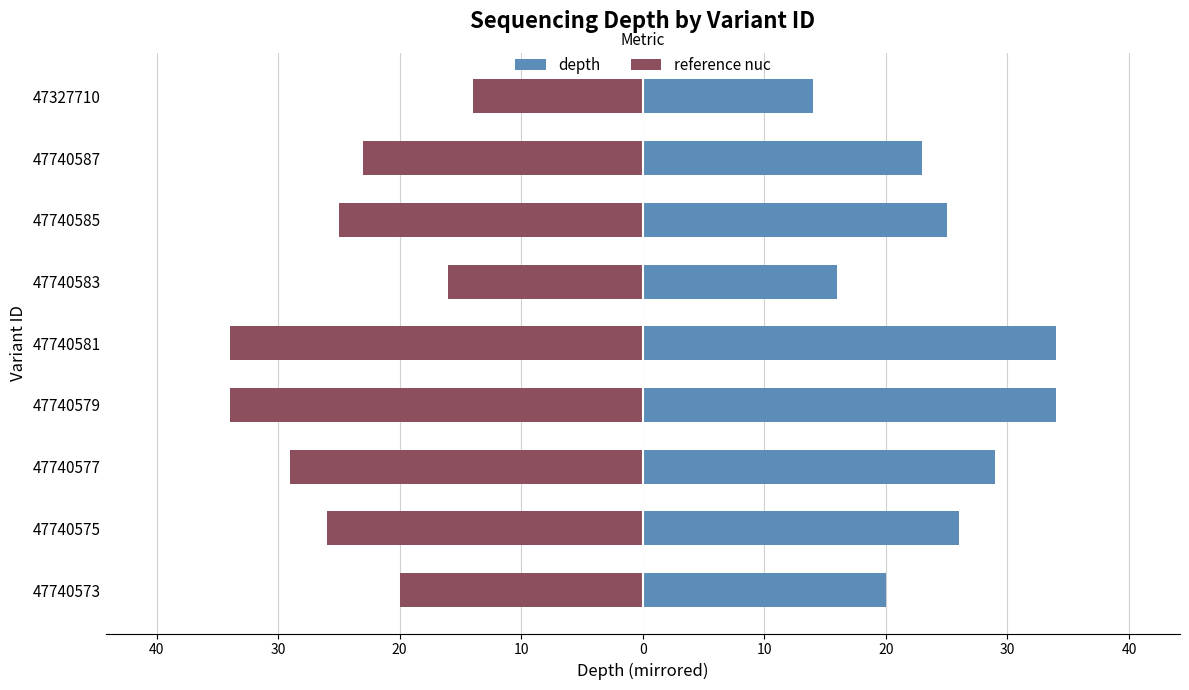

List the series in order of their peak value, highest first.

depth, reference nuc